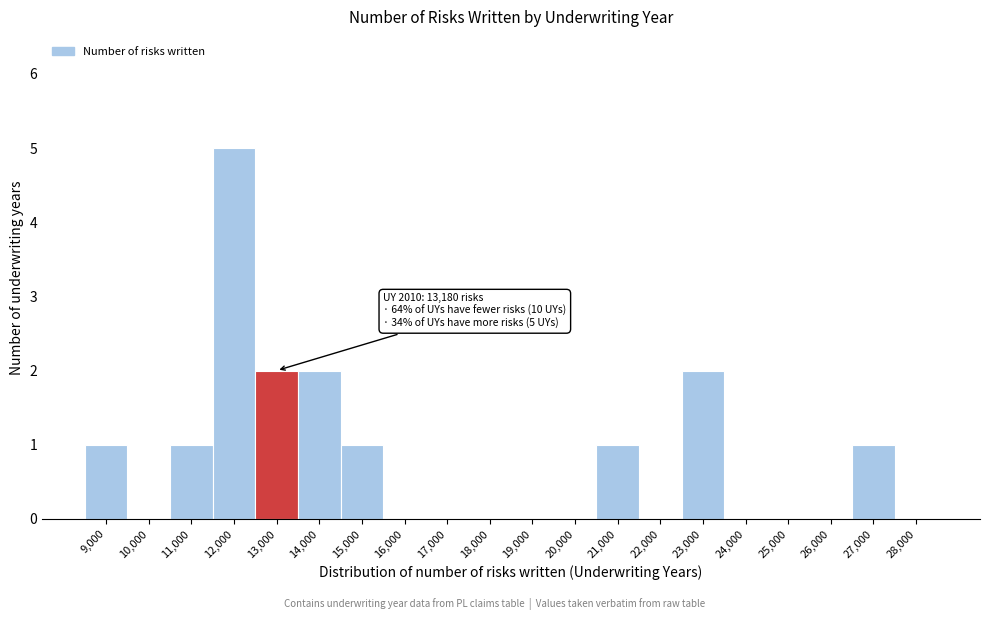

Reading left to right, extract all data points from this chart.

9,000=1	10,000=0	11,000=1	12,000=5	13,000=2	14,000=2	15,000=1	16,000=0	17,000=0	18,000=0	19,000=0	20,000=0	21,000=1	22,000=0	23,000=2	24,000=0	25,000=0	26,000=0	27,000=1	28,000=0